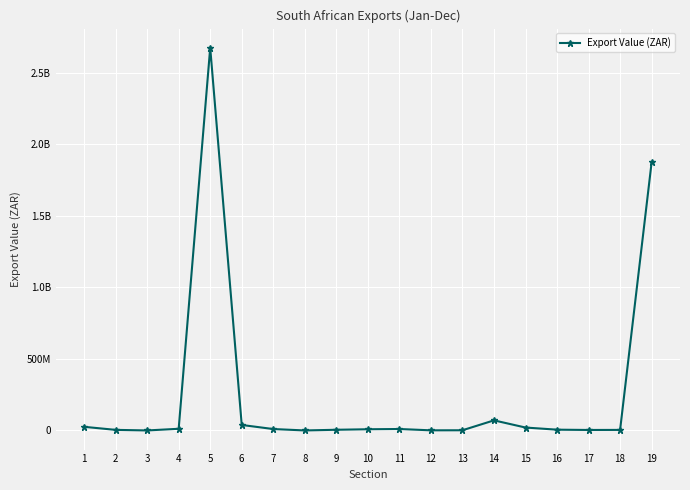

Does the chart have visible grid lines?

Yes